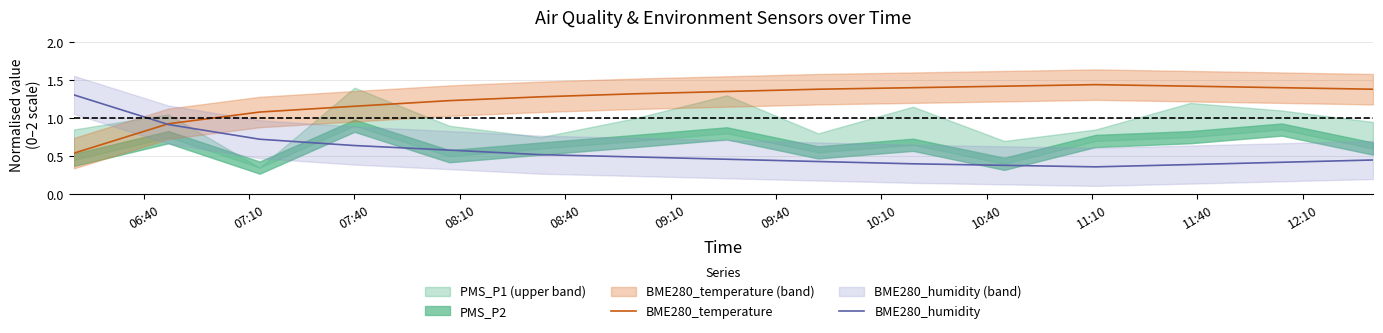

What is the maximum value for BME280_humidity?

1.3